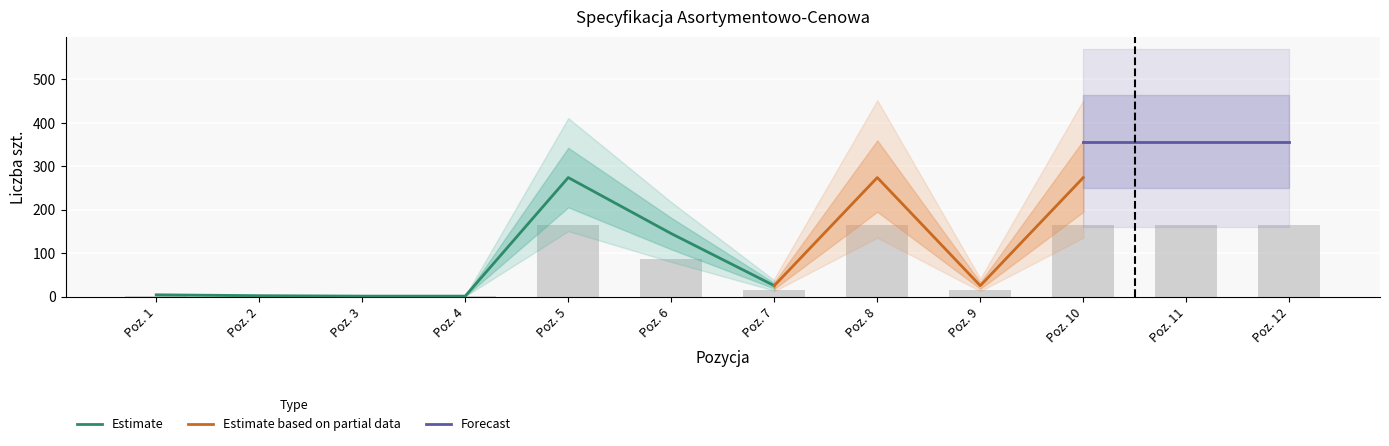

What is the sum of all values?

943.8